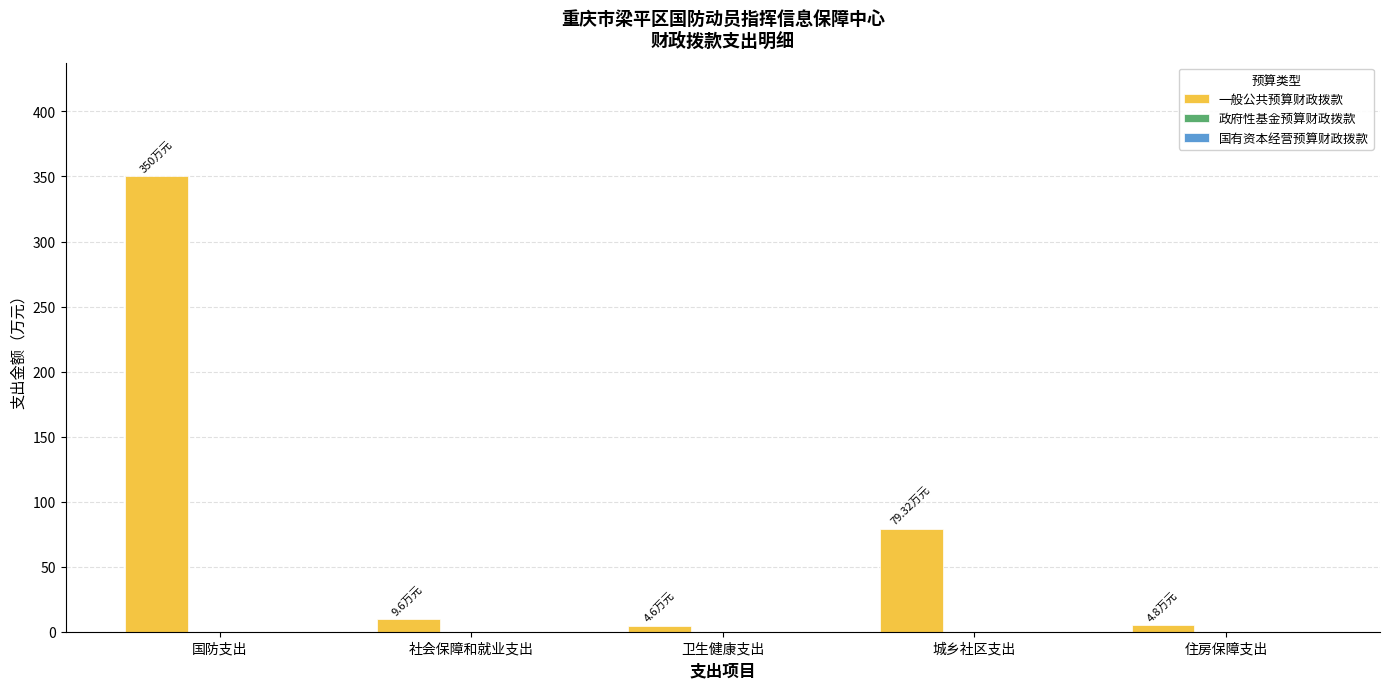

What is the label of the 1st bar from the right?

住房保障支出